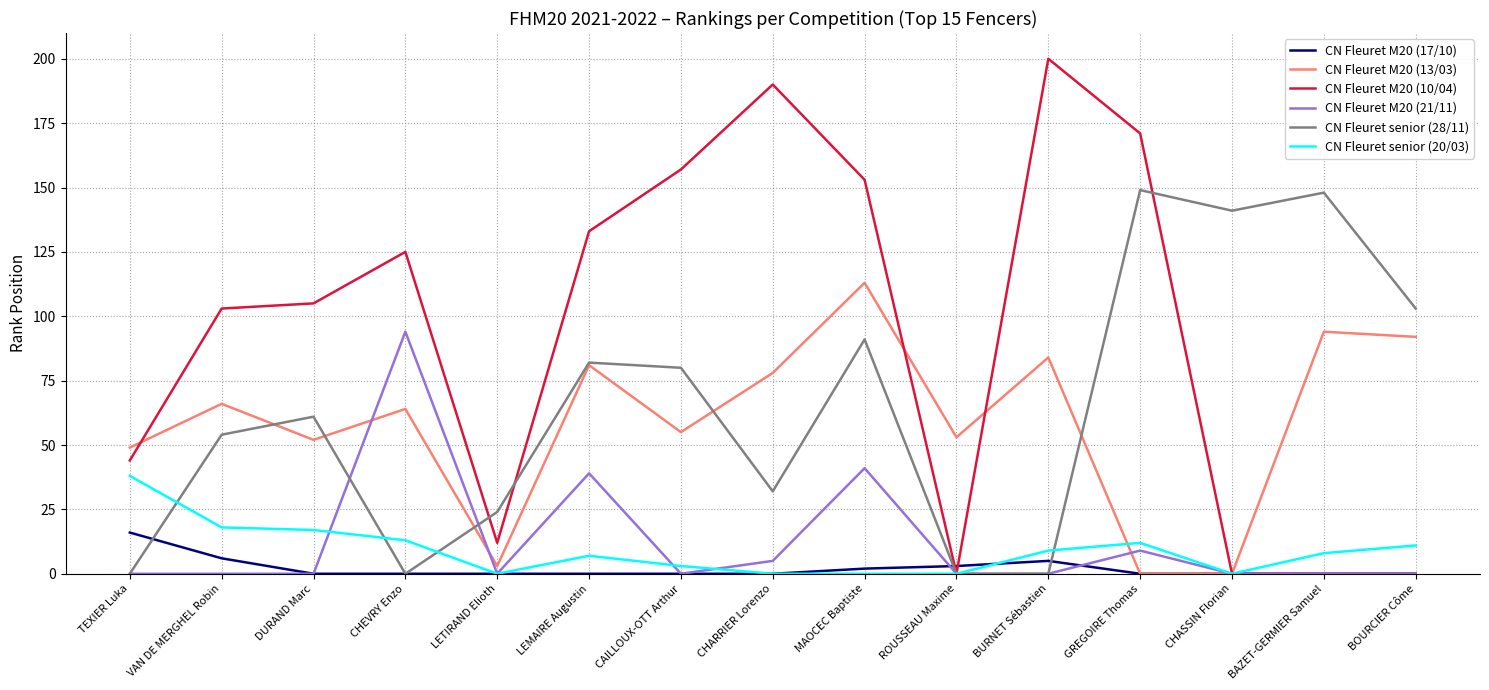

In CN Fleuret M20 (10/04), how many points are higher than both neighbors (excluding endpoints)?

3